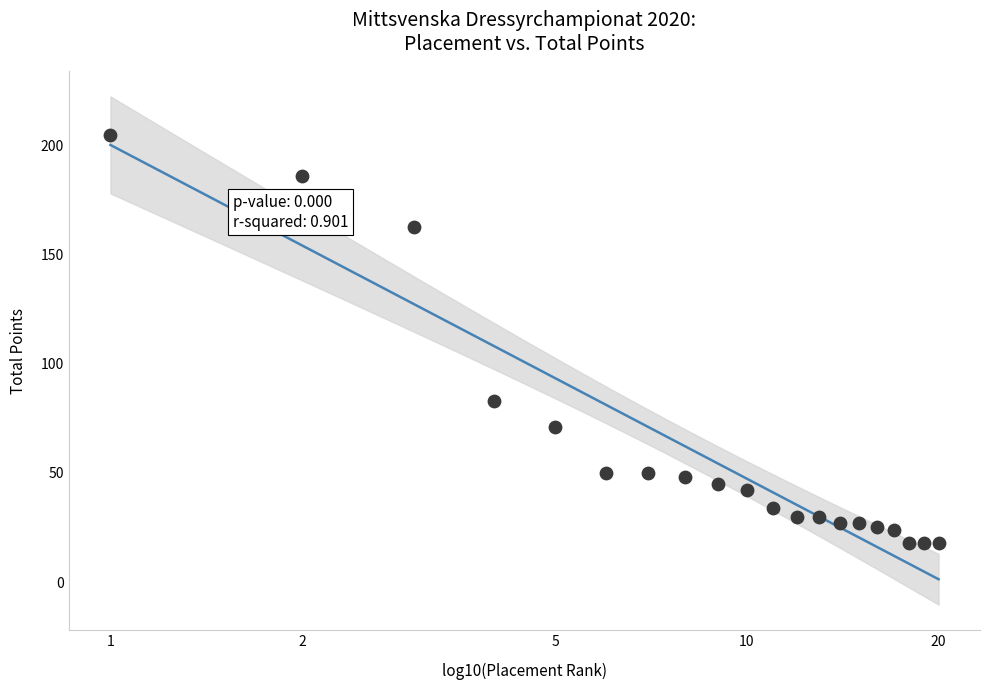

What is the range of Y values (max minus min)?

187